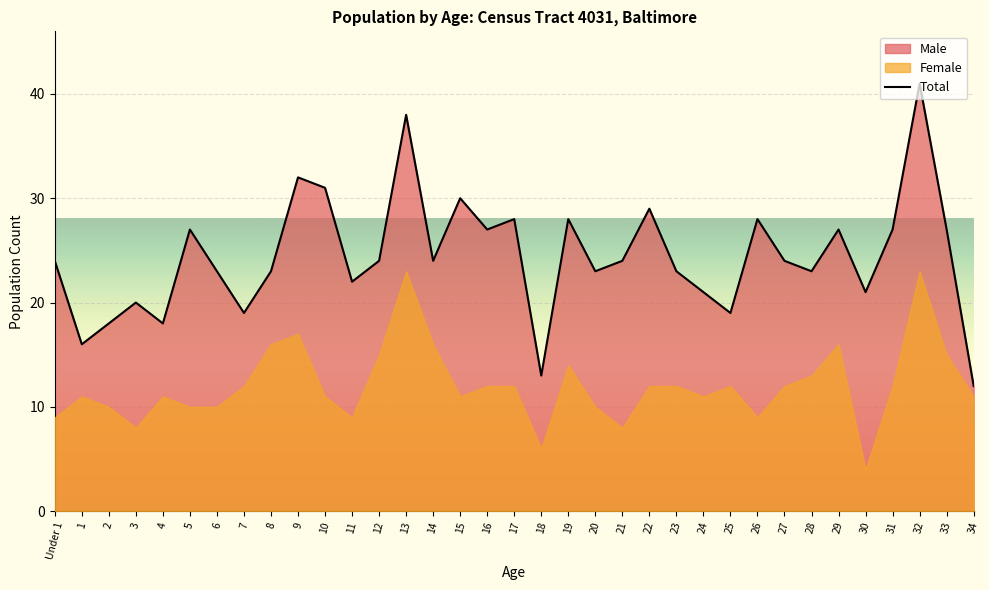

What is the change in value from Under 1 to 15?

+6